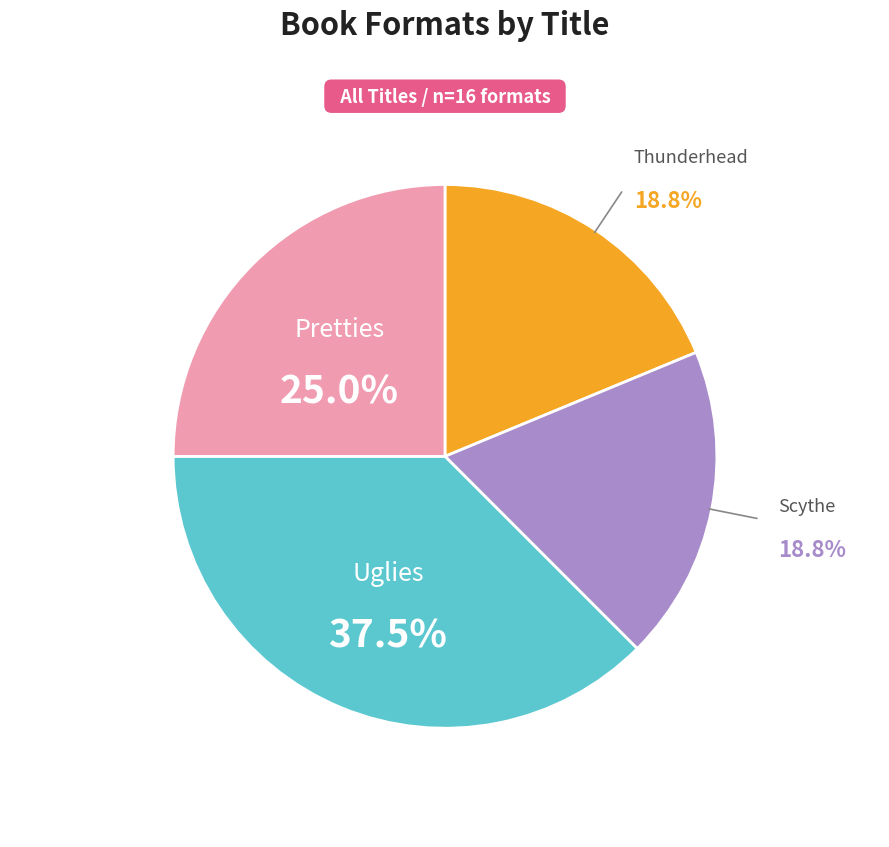

Is there a majority slice in this chart?

No